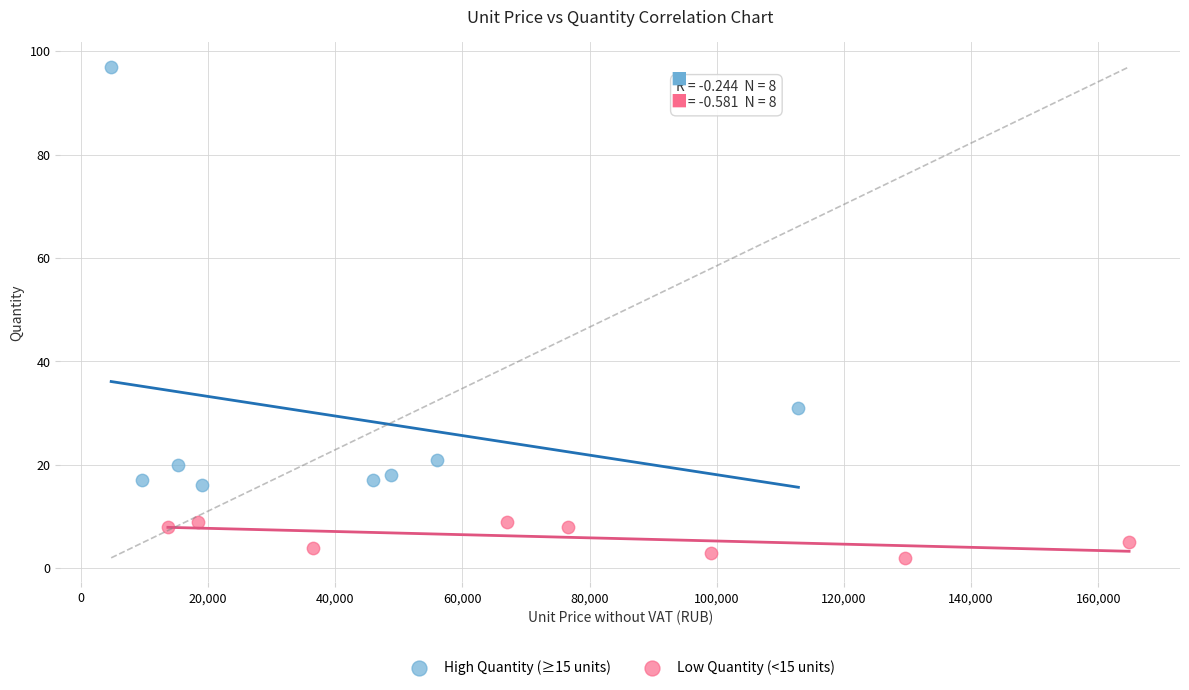

Which series contains the lowest Y value?

Low Quantity (<15 units)